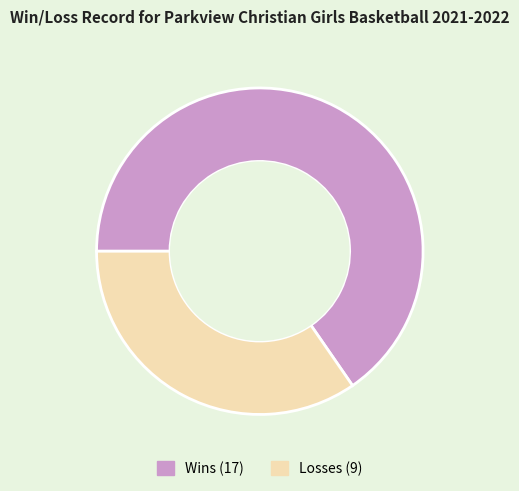

How many segments does this pie chart have?

2